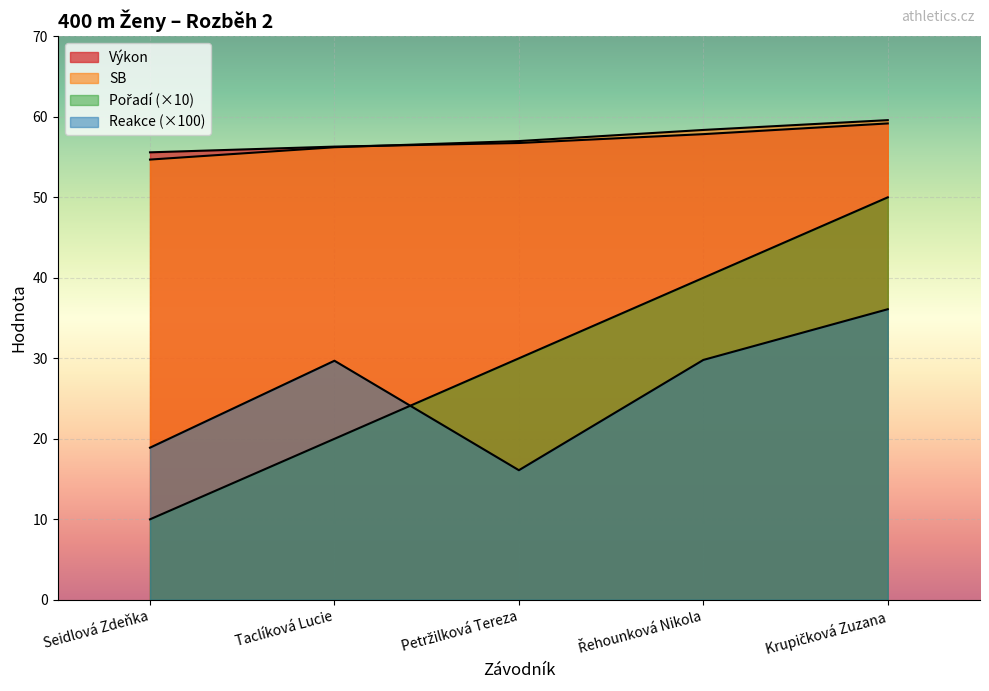

Is the value of Výkon at Krupičková Zuzana greater than the value of SB at Petržilková Tereza?

Yes